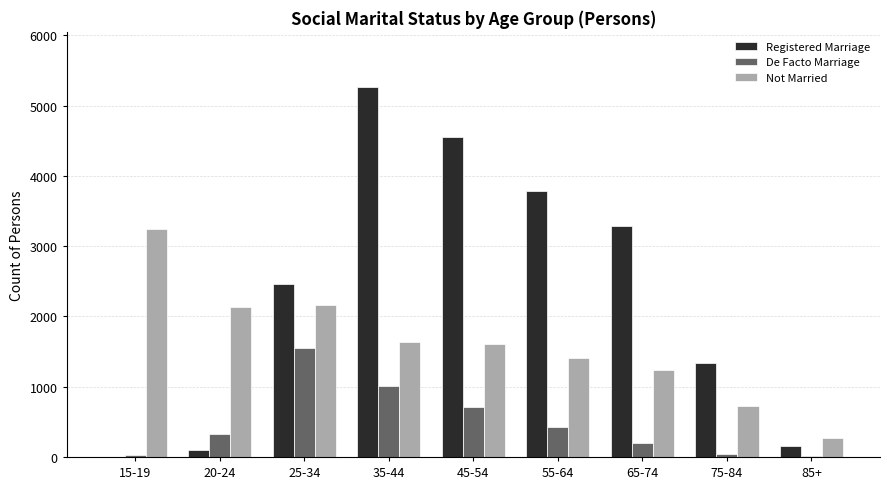

Which series changed the most between 15-19 and 65-74?

Registered Marriage